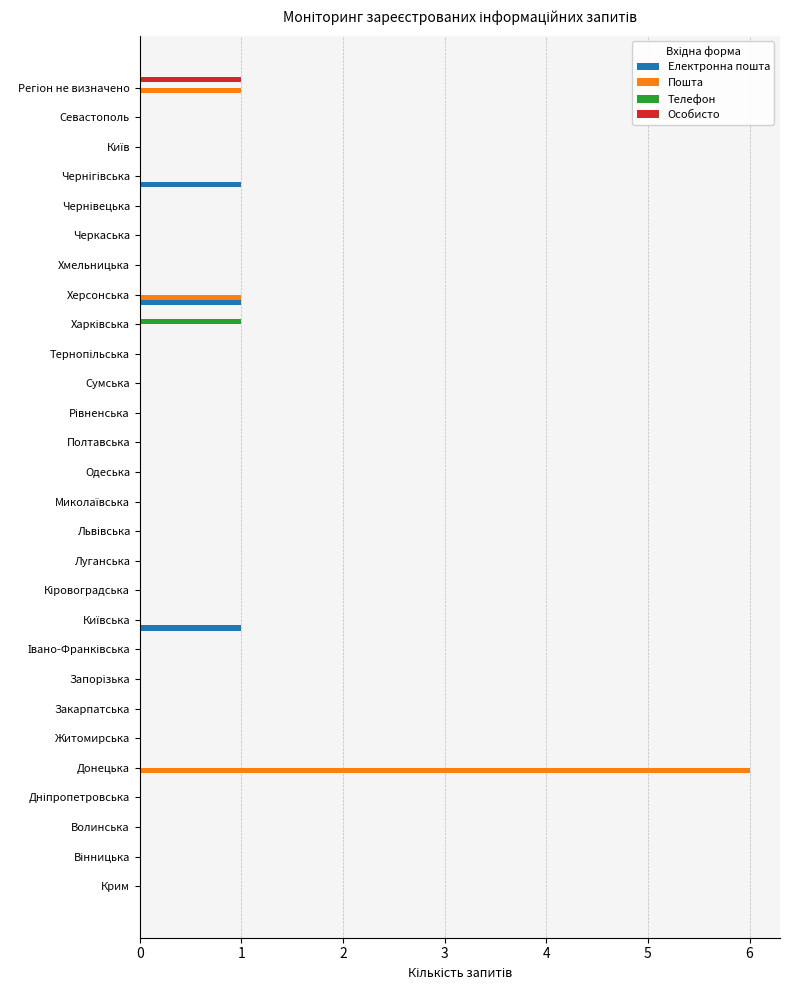

What is the greatest value displayed?

6